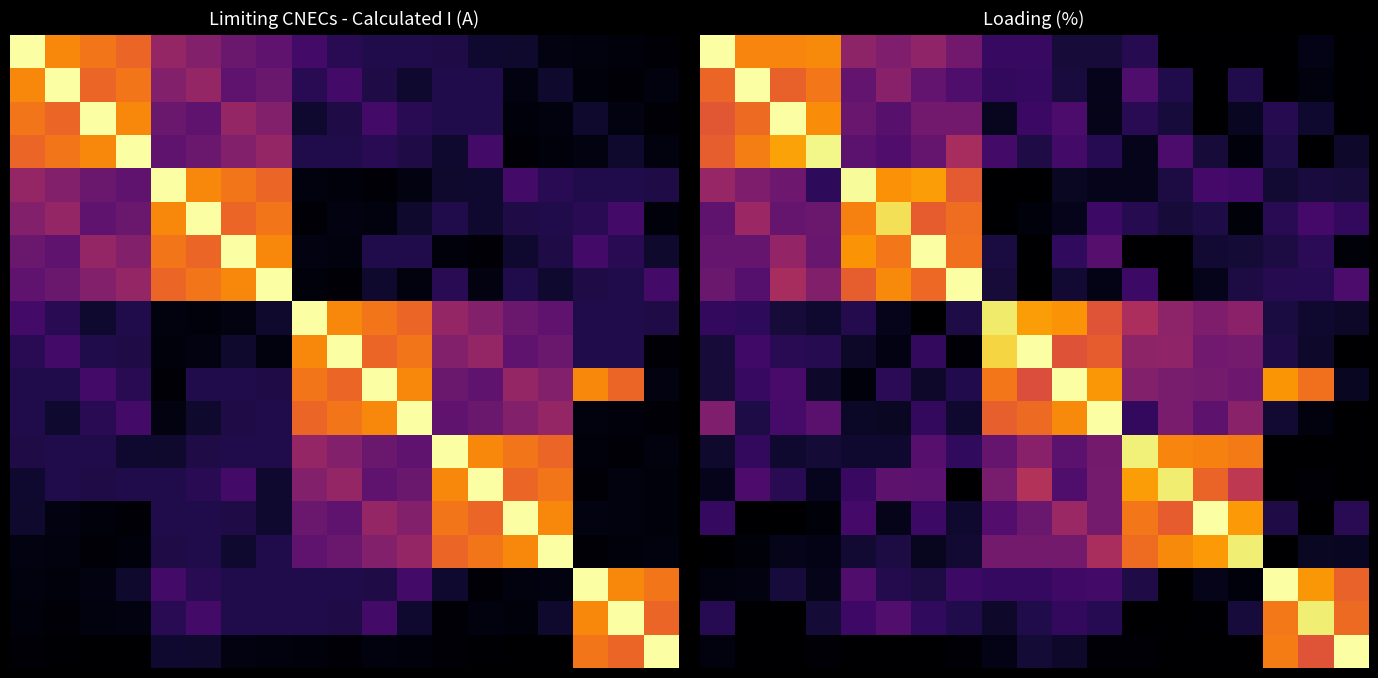

How many categories are shown in the chart?

19